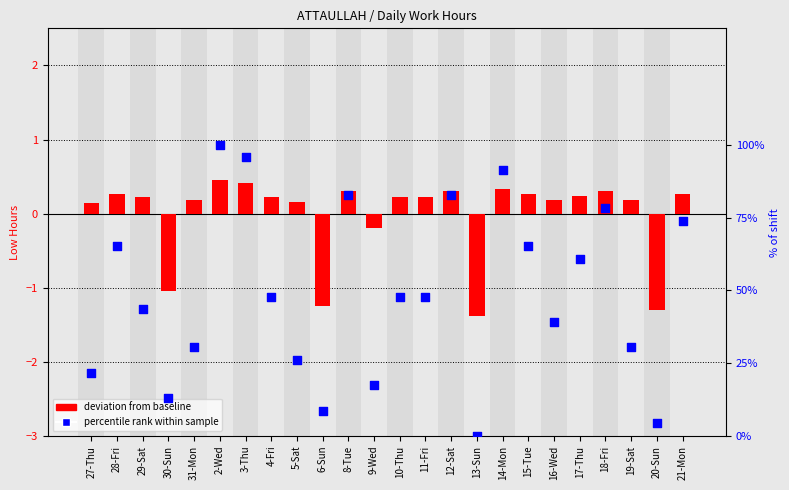

Which series contains the lowest Y value?

deviation from baseline